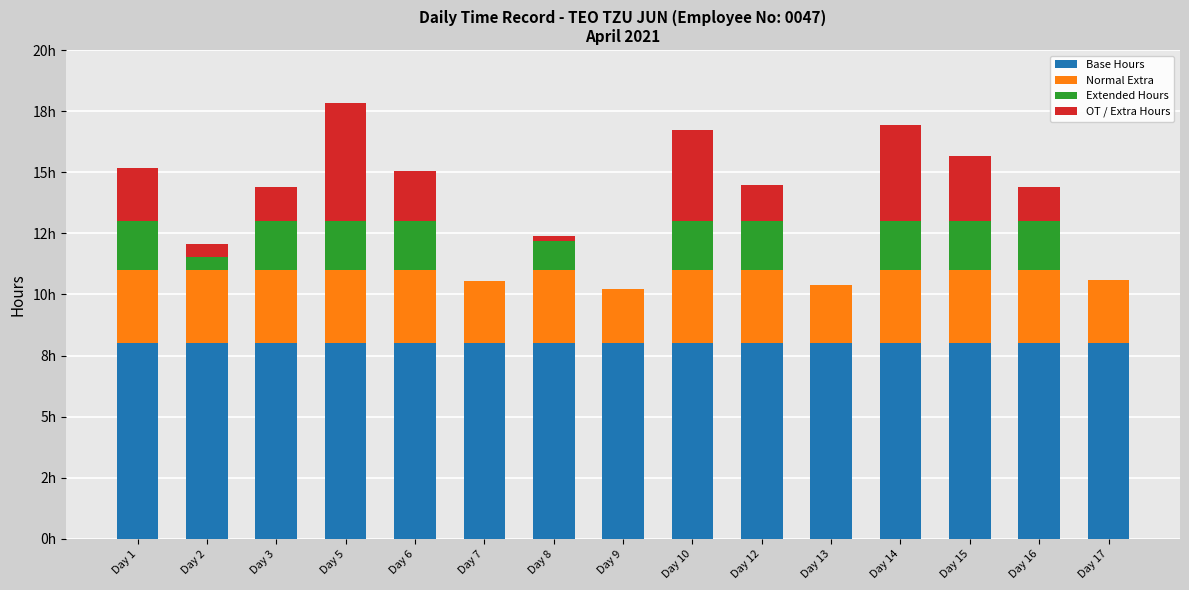

What are all the series names shown in the legend?

Base Hours, Normal Extra, Extended Hours, OT / Extra Hours